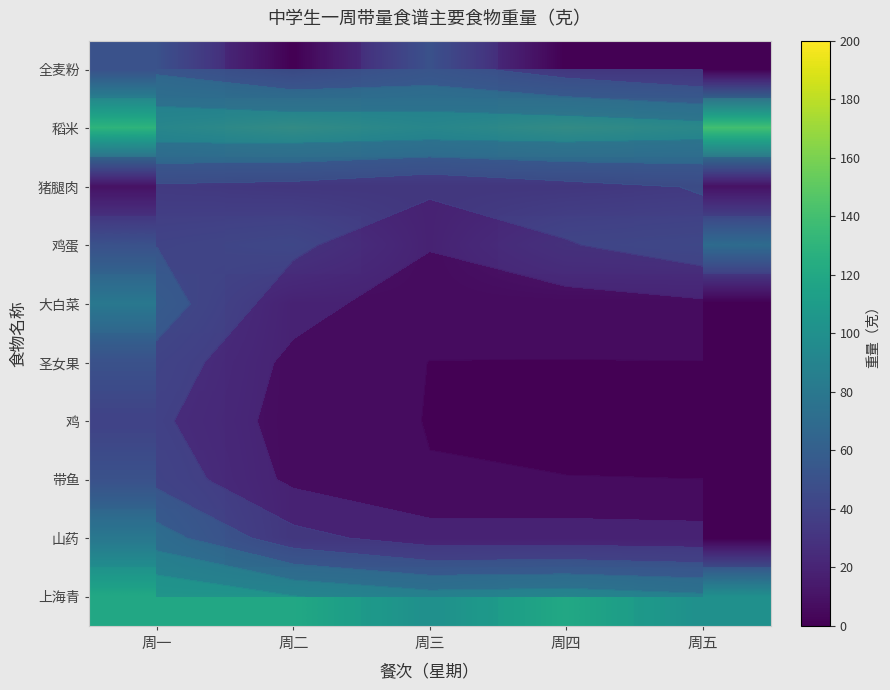

Is the value of 带鱼 at 周二 greater than the value of 全麦粉 at 周三?

No